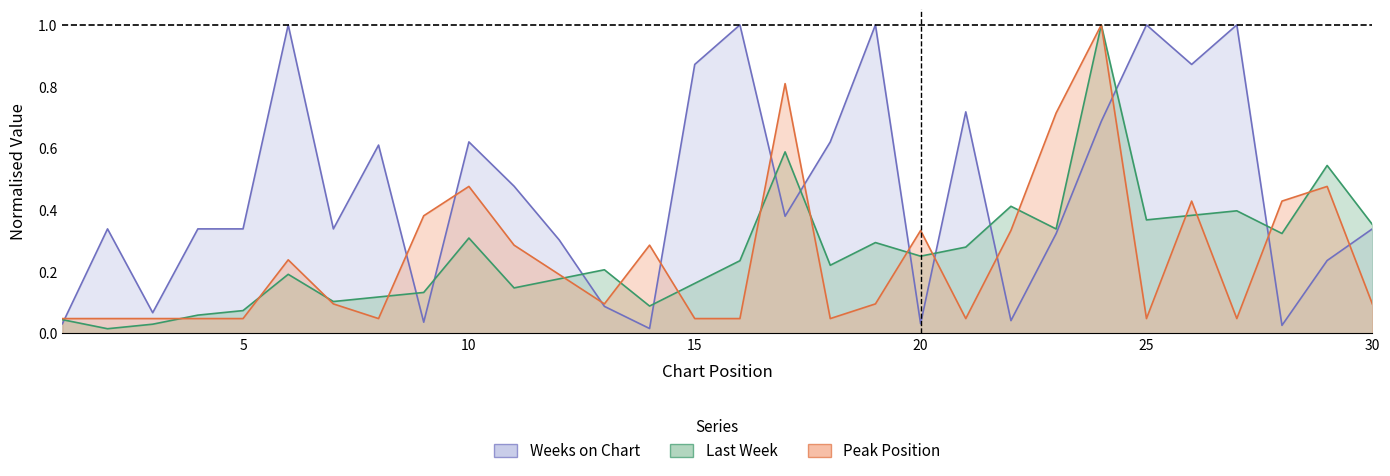

True or false: Peak Position and Last Week intersect in this chart.

True